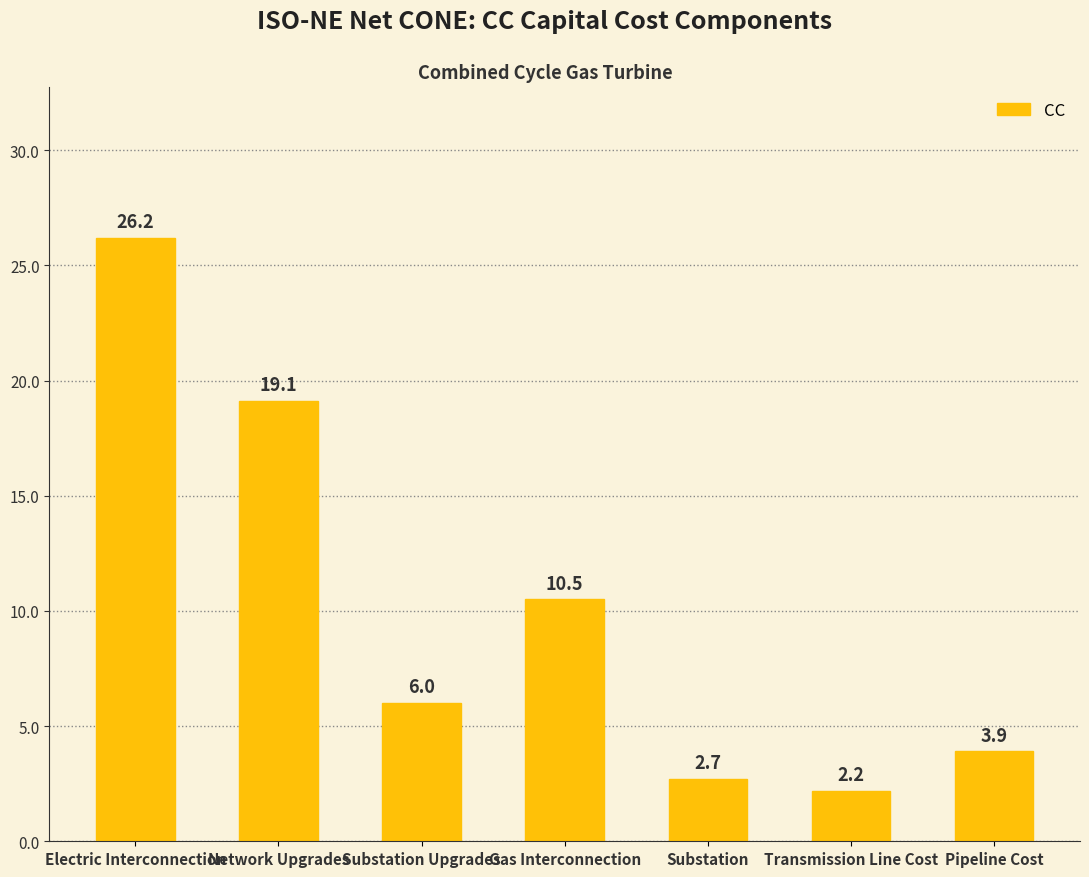

Rank the categories by value from highest to lowest.

Electric Interconnection, Network Upgrades, Gas Interconnection, Substation Upgrades, Pipeline Cost, Substation, Transmission Line Cost